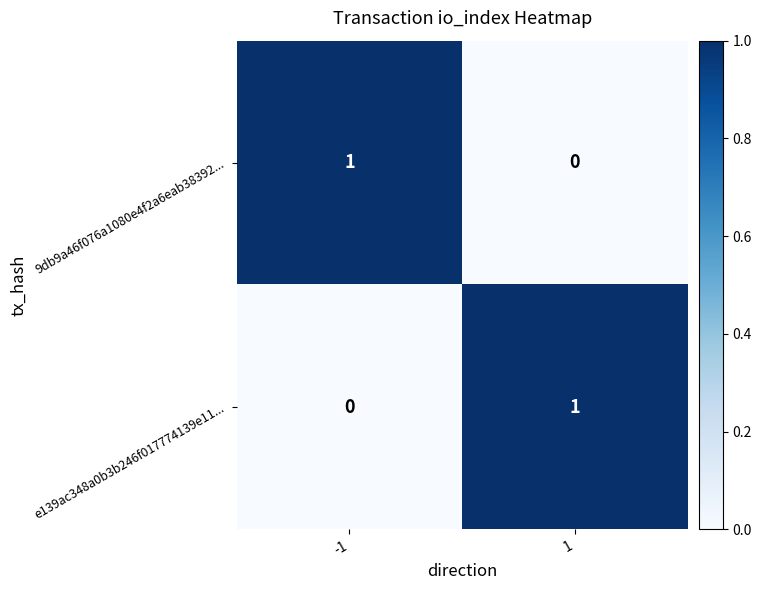

Is it true that 9db9a46f076a1080e4f2a6eab38392... equals 0 at 1?

True